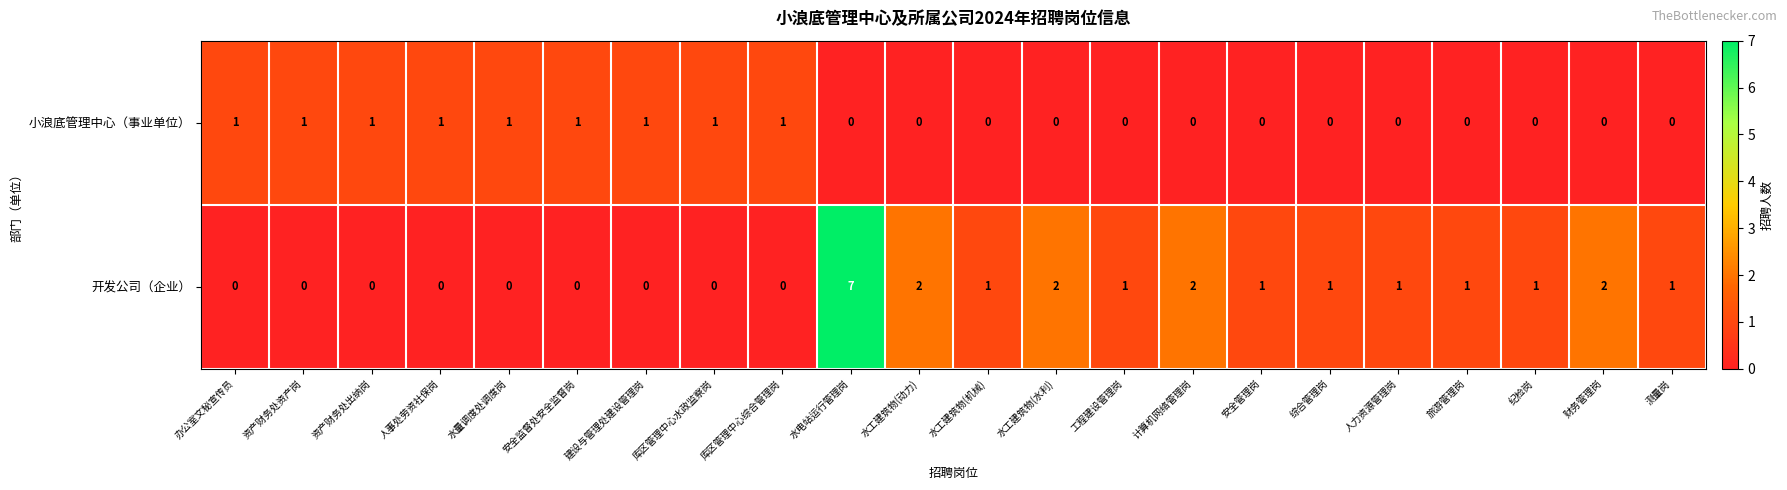

What is the maximum value shown in the chart?

7